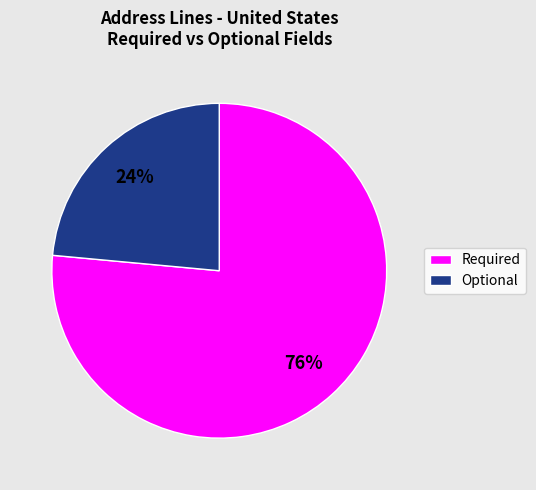

Which has a higher value, Optional or Required?

Required